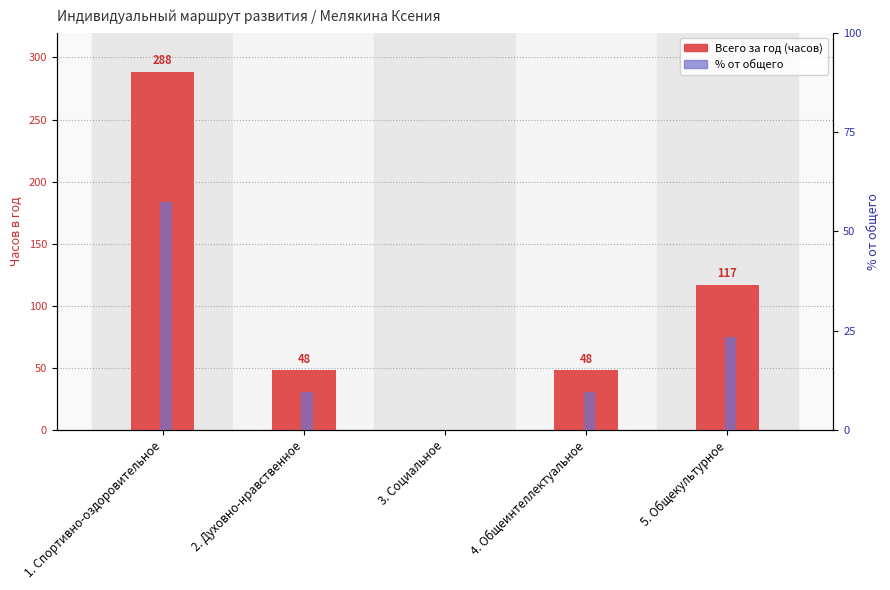

Which series has the largest total across all categories?

Всего за год